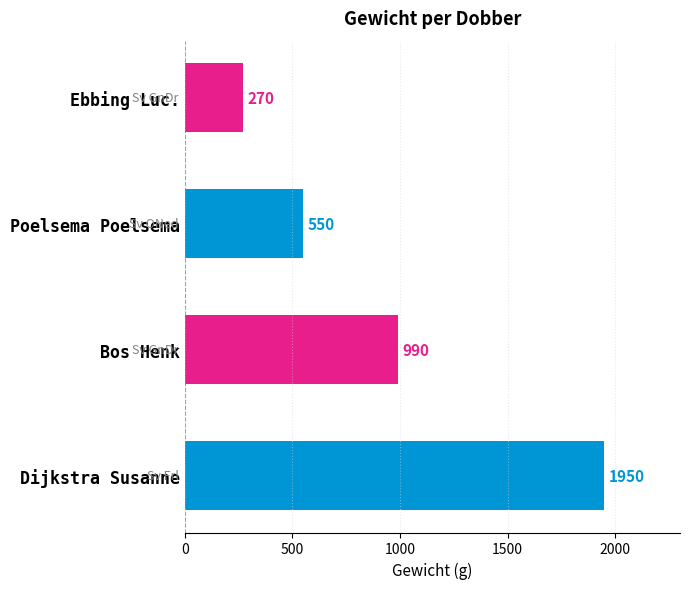

What is the difference between the second highest and minimum values?

720